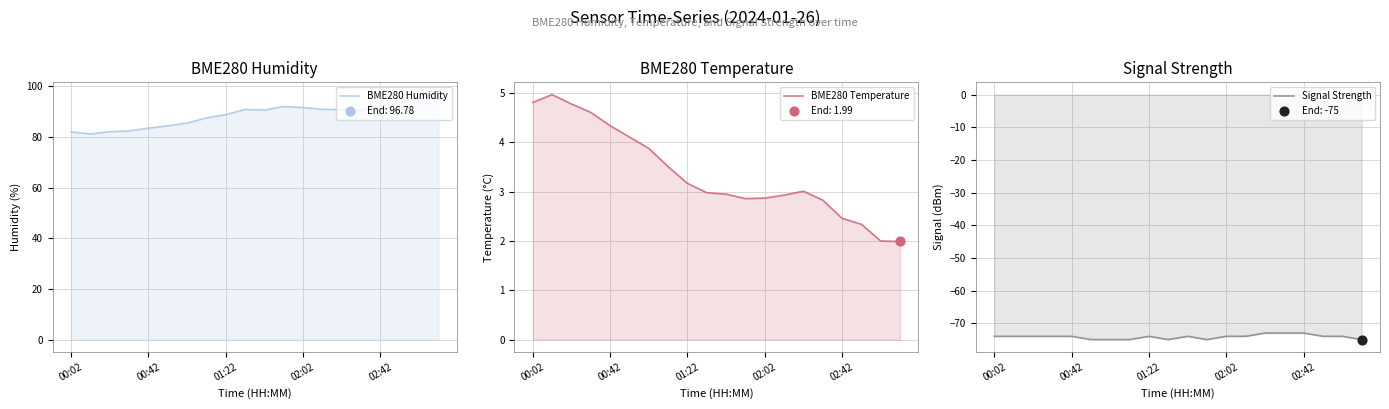

Which series has the largest total across all categories?

BME280 Humidity